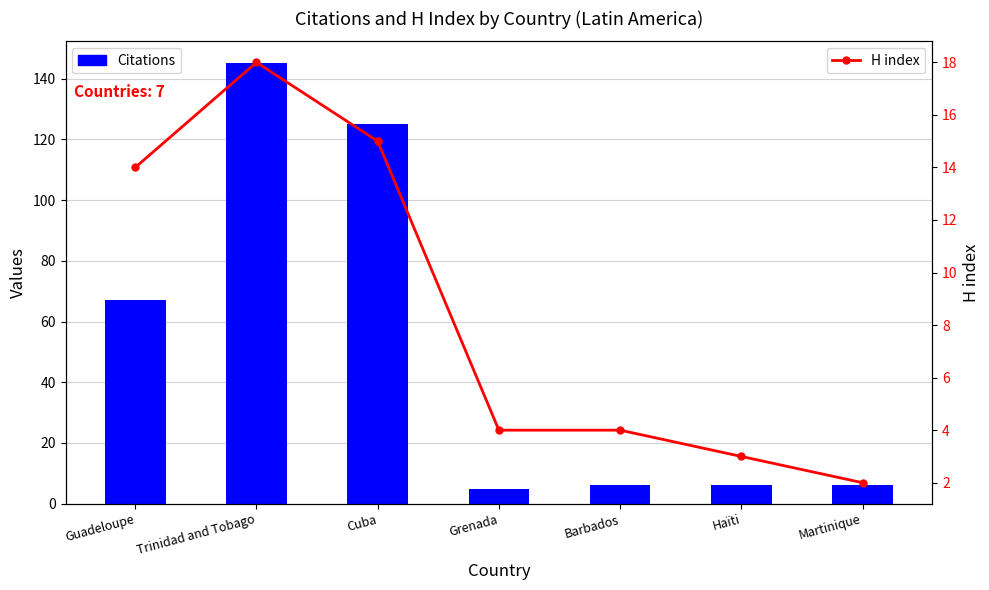

What is the label of the 7th bar from the left?

Martinique